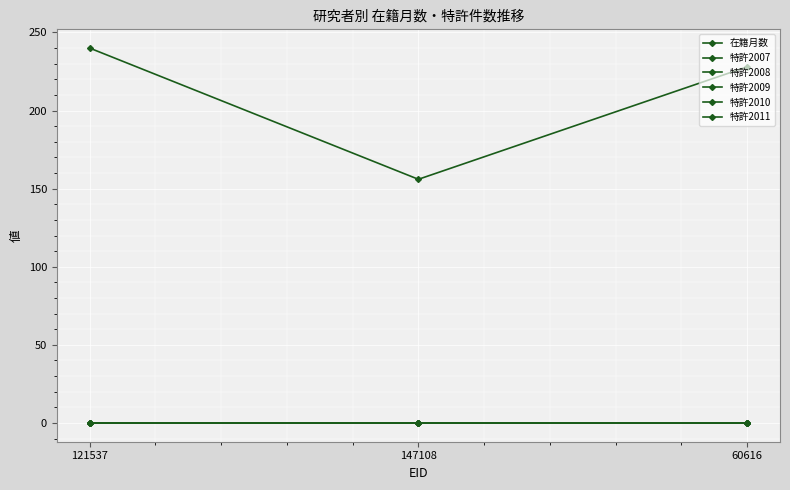

What is the spread (max minus min) of values at 147108?

156